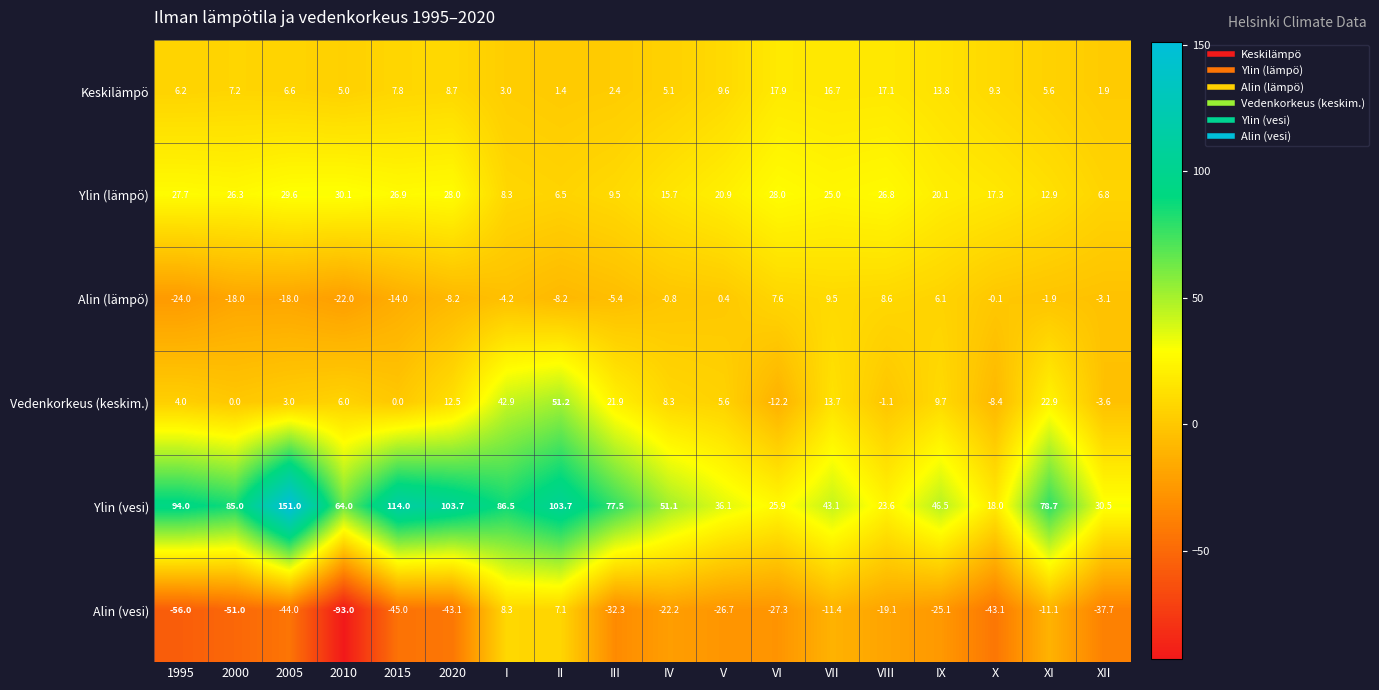

What is the difference between the Ylin (lämpö) values at II and XI?

6.4